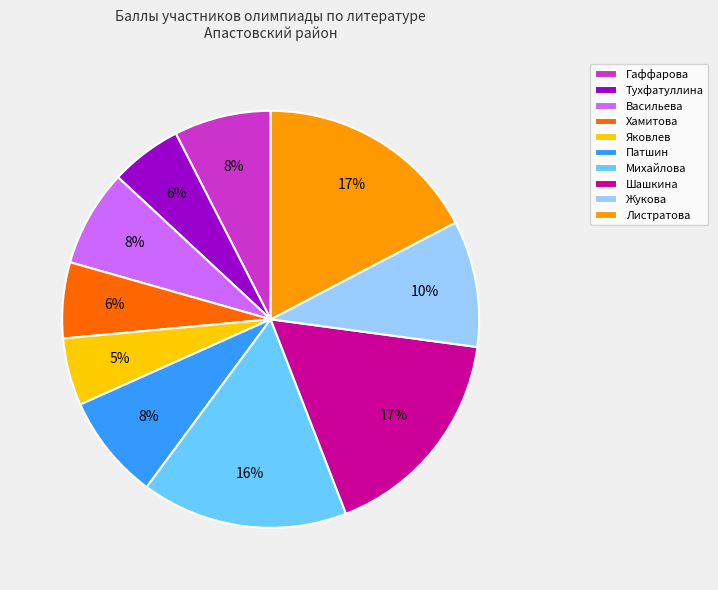

What is the ratio of the value at Васильева to the value at Михайлова?

0.5